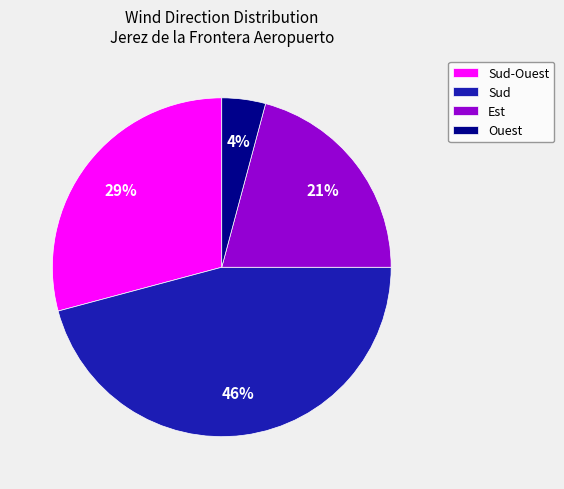

What is the smallest slice in the pie chart?

Ouest